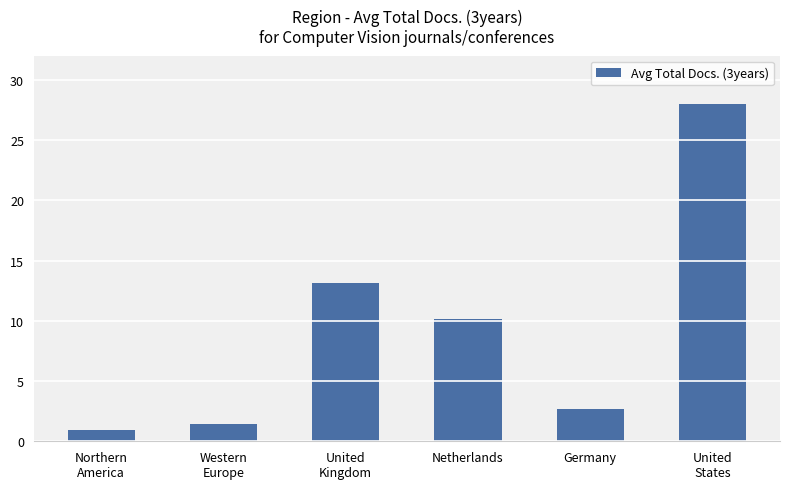

Reading left to right, transcribe all the data shown in this chart.

Northern
America=0.9	Western
Europe=1.4	United
Kingdom=13.2	Netherlands=10.1	Germany=2.6	United
States=28.0